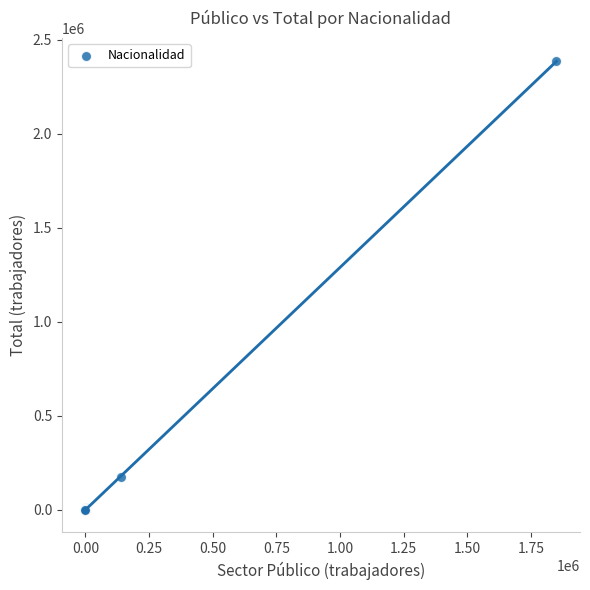

What Y value in the scatter plot is closest to 1193498?

173416